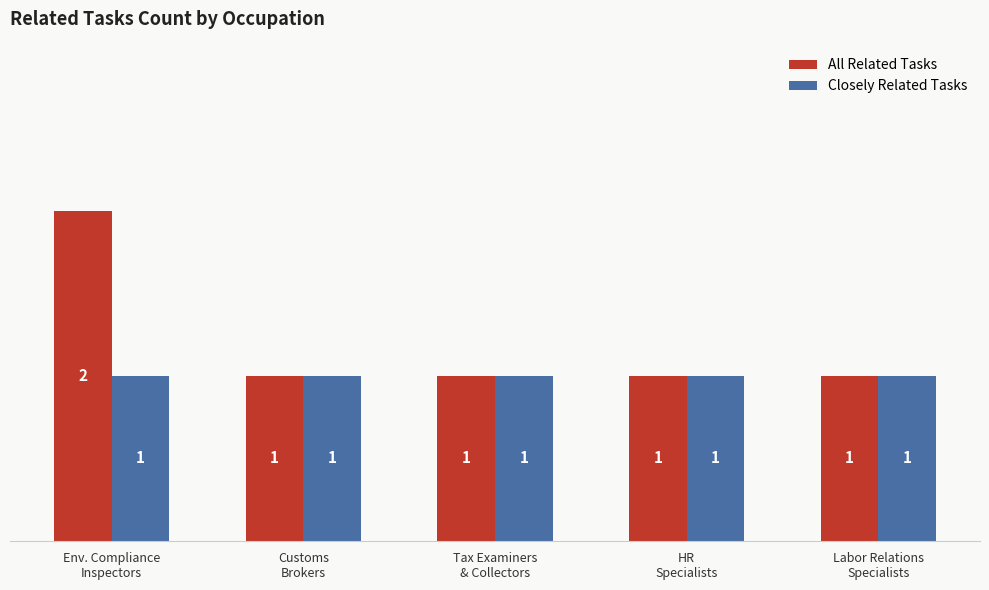

Rank the series by their maximum value, from highest to lowest.

All Related Tasks, Closely Related Tasks